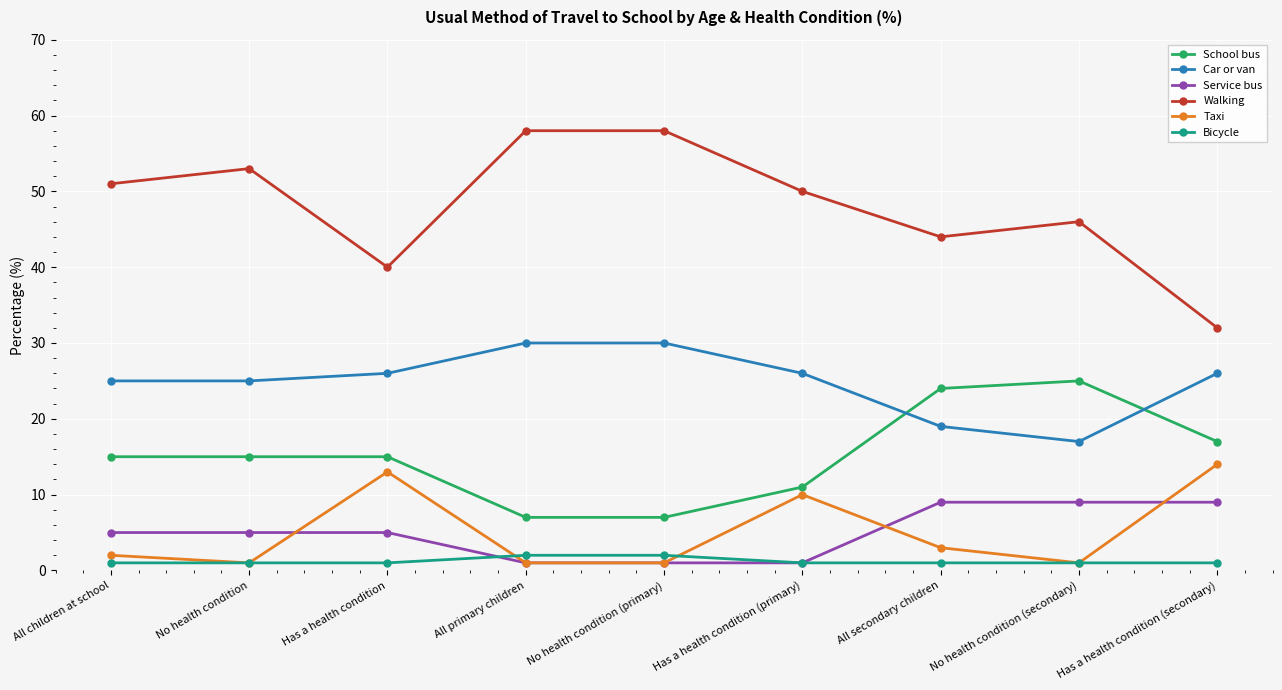

How many distinct data groups are displayed?

6